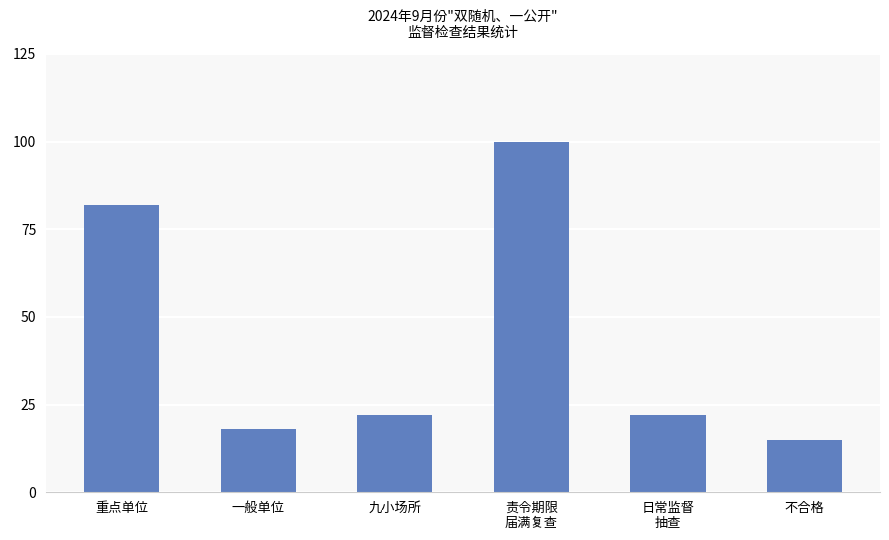

The value at 九小场所 is 22. True or false?

True